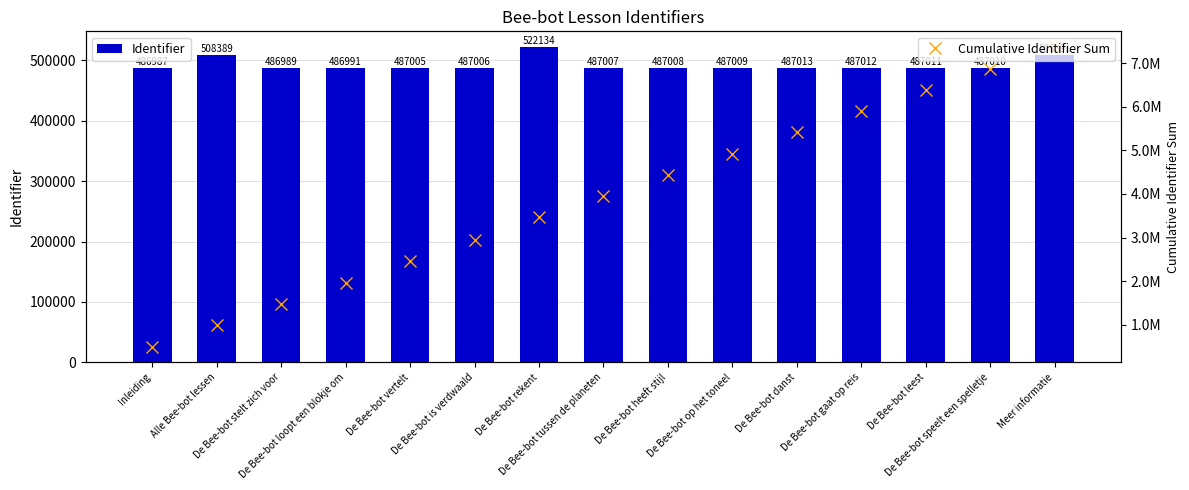

Which series has the largest total across all categories?

Cumulative Identifier Sum